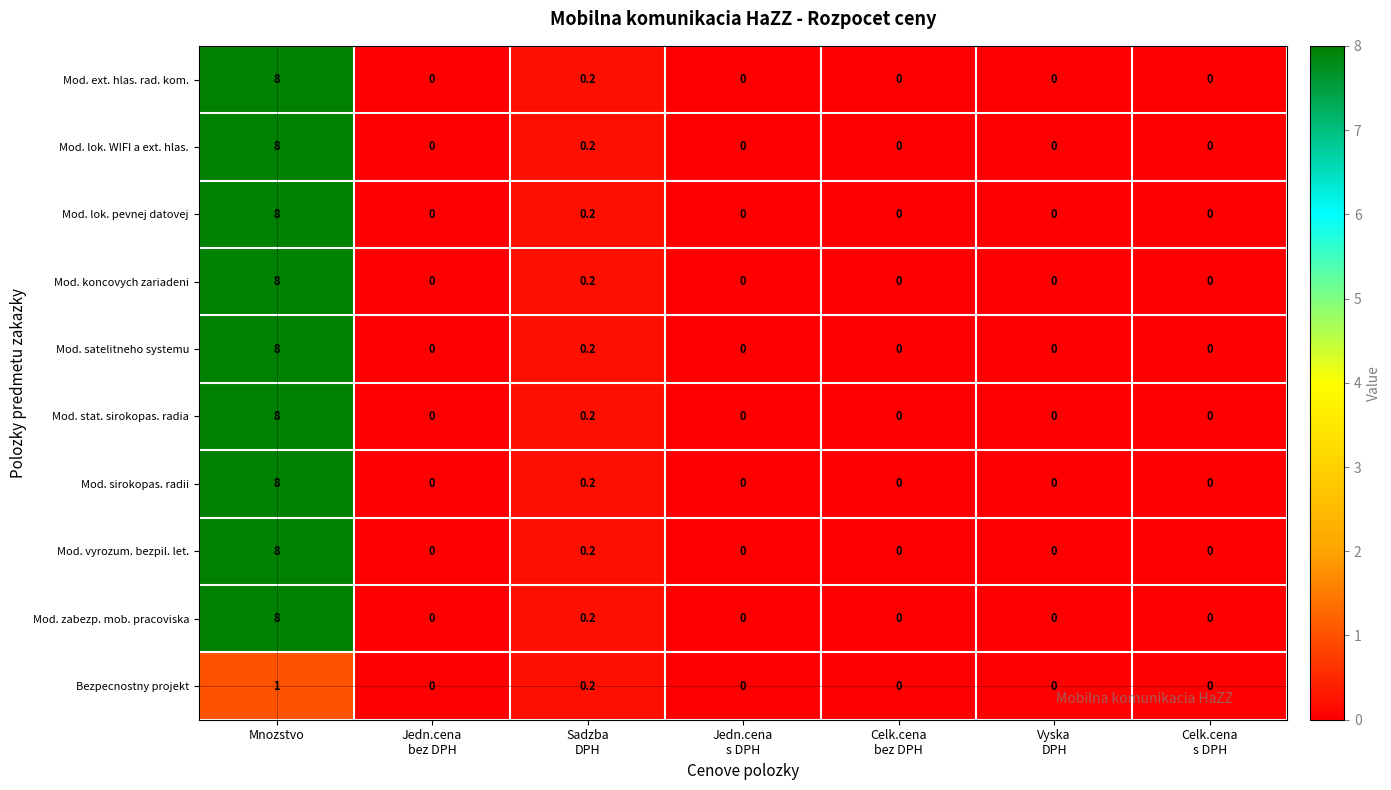

At which category is the sum across all series the highest?

Mnozstvo